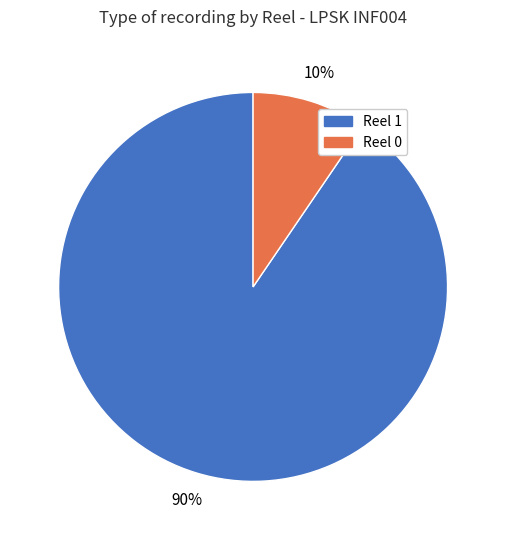

How many slices are in this pie chart?

2